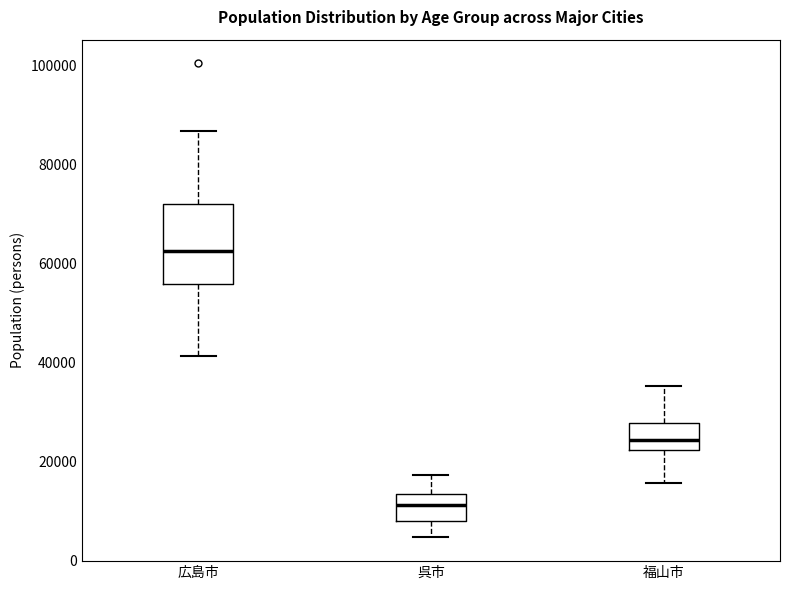

Where does the upper whisker of the box for 呉市 end on the y-axis? The values are not printed on the chart, so give them approximately, as read against the axis.

18000